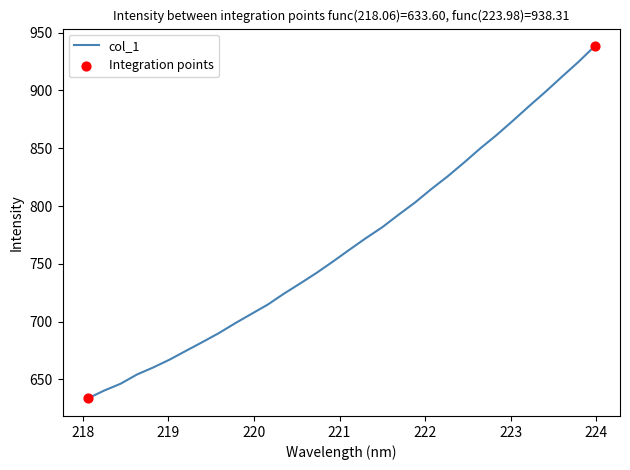

What is the greatest value displayed?

938.3